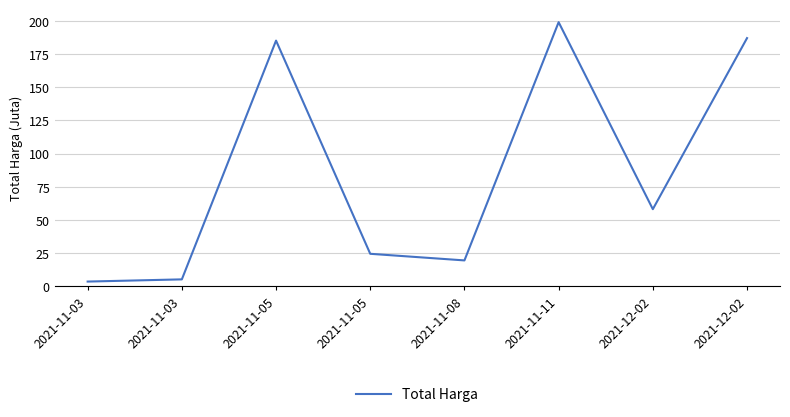

True or false: the data shows 58.1 at 2021-12-02.

True